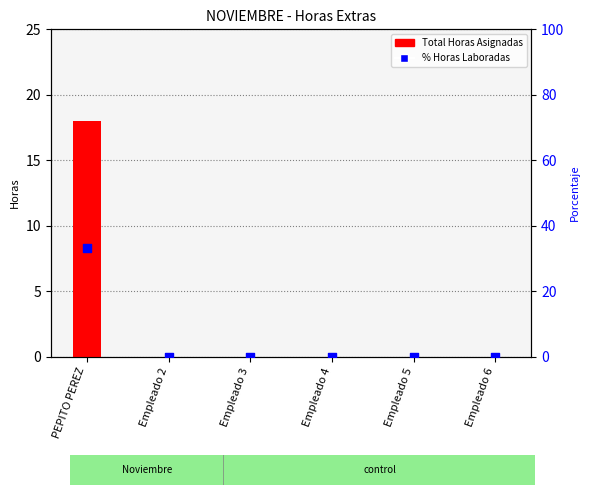

Which series reaches the maximum Y coordinate?

% Horas Laboradas